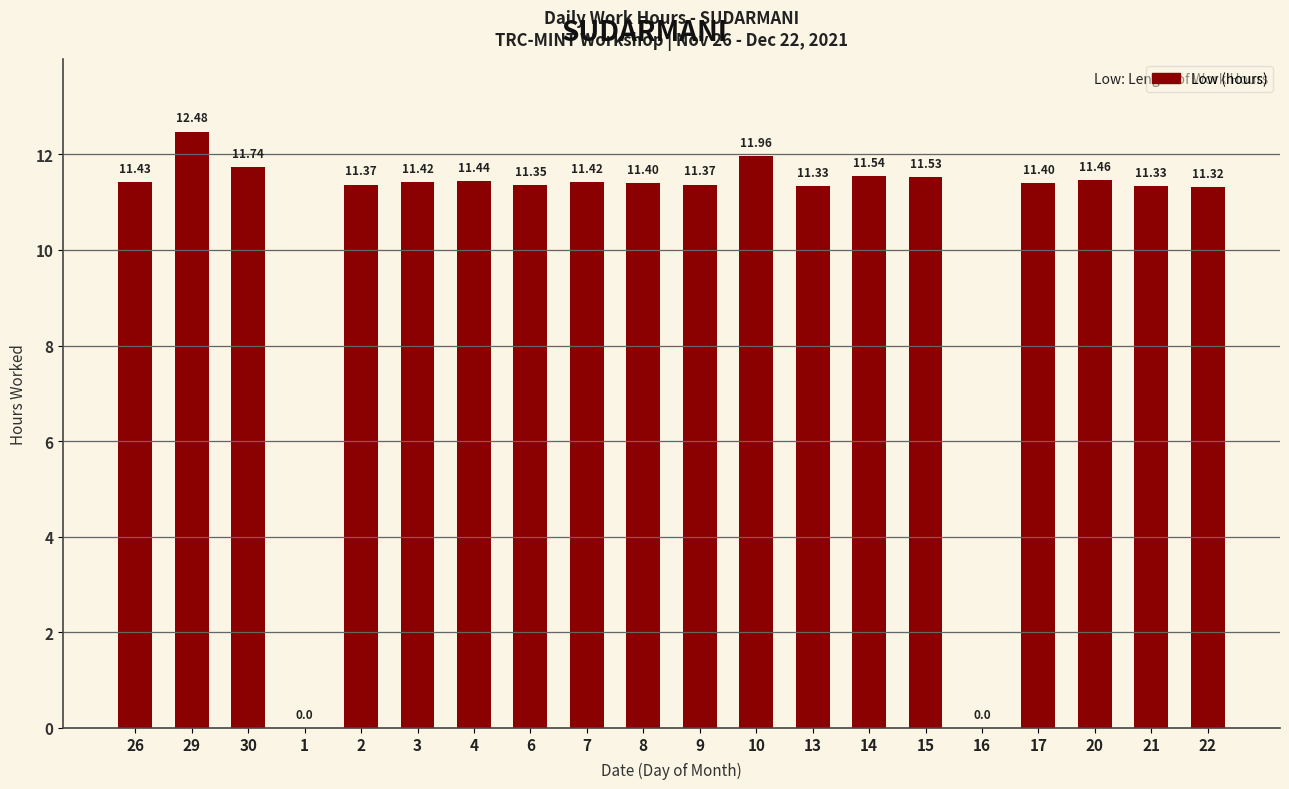

What is the ratio of the value at 26 to the value at 15?

1.0